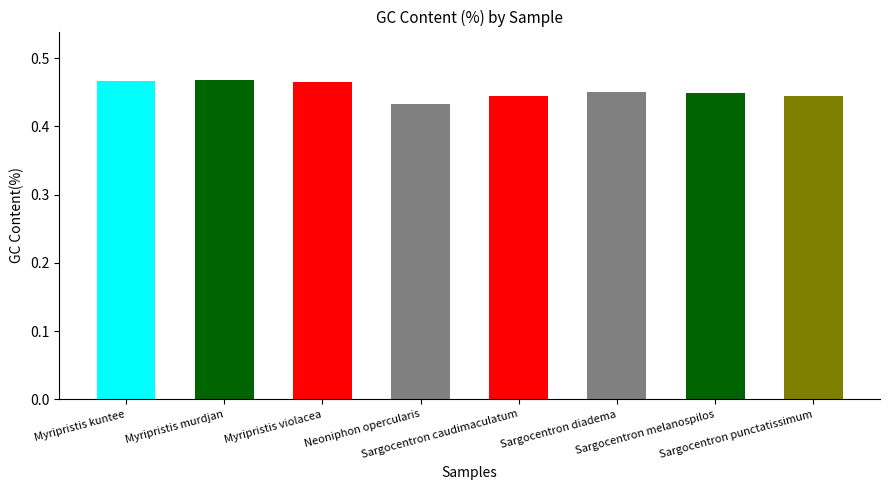

Reading left to right, extract all data points from this chart.

Myripristis kuntee=0.5	Myripristis murdjan=0.5	Myripristis violacea=0.5	Neoniphon opercularis=0.4	Sargocentron caudimaculatum=0.4	Sargocentron diadema=0.5	Sargocentron melanospilos=0.4	Sargocentron punctatissimum=0.4